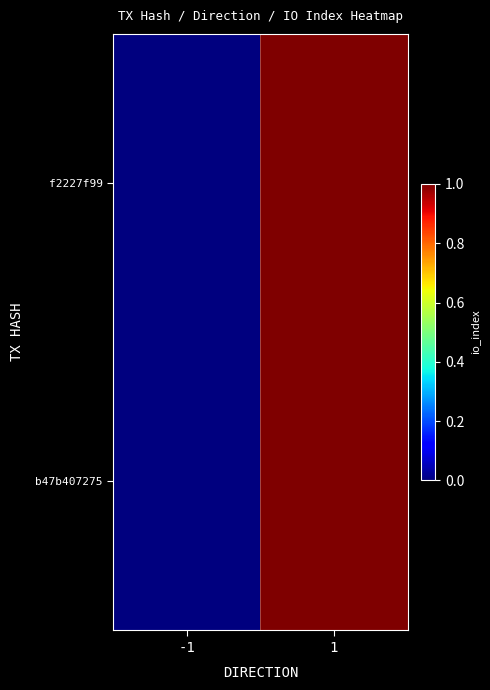

Reading right to left, extract all data points from this chart.

f2227f99: 1=1	-1=0
b47b407275: 1=1	-1=0